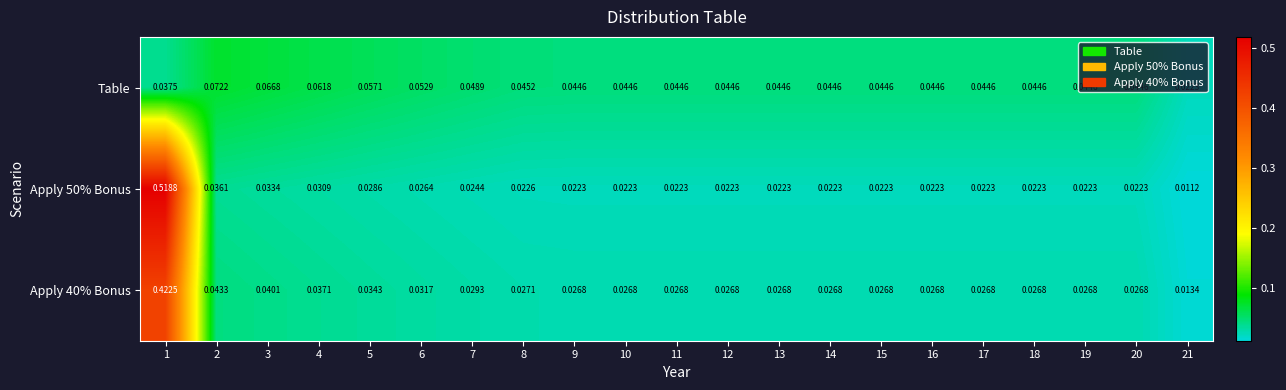

Is the value of Apply 40% Bonus at 8 greater than the value of Apply 50% Bonus at 17?

Yes